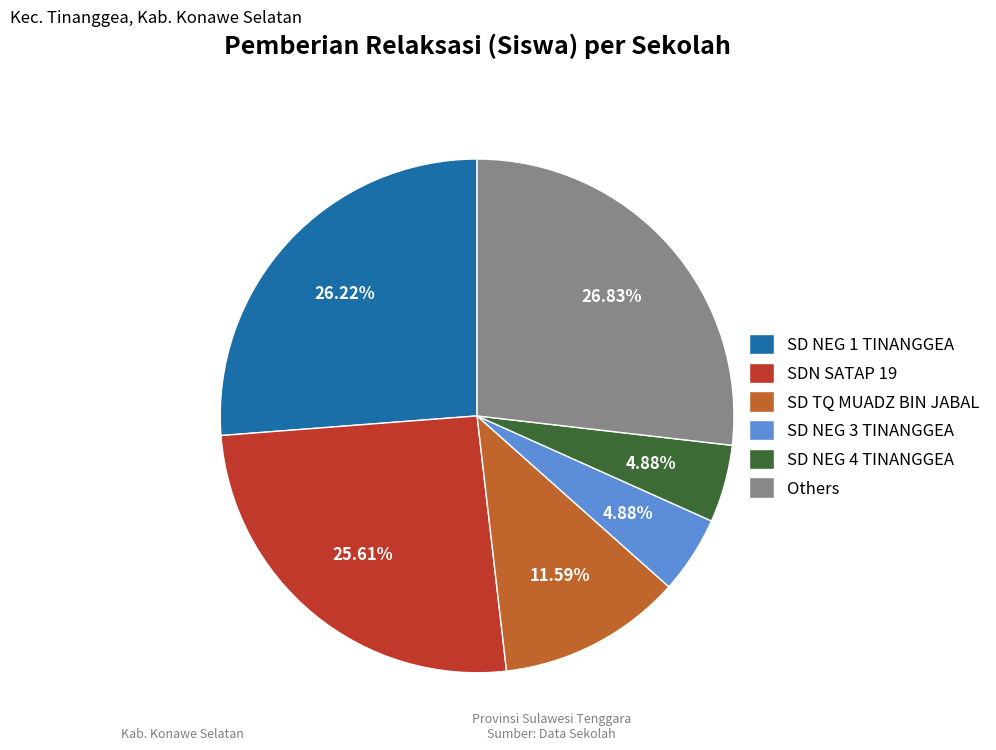

Is there a majority slice in this chart?

No